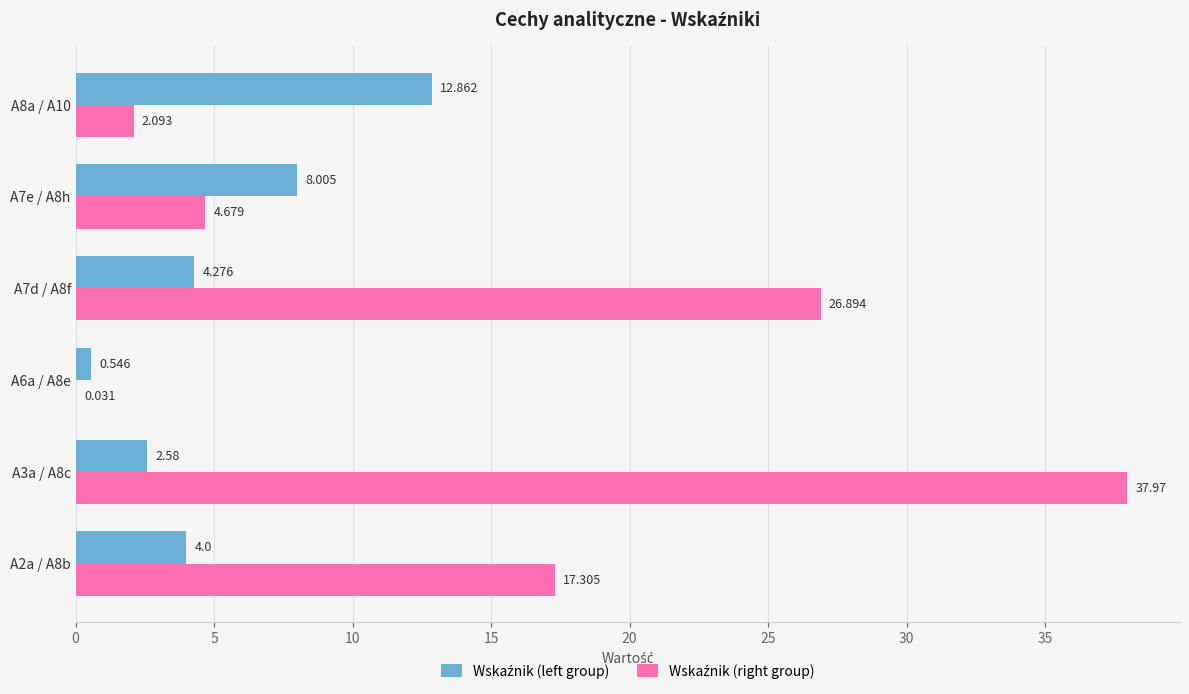

What is the value of the Wskaźnik (right group) bar at the 1st from the left?

17.3